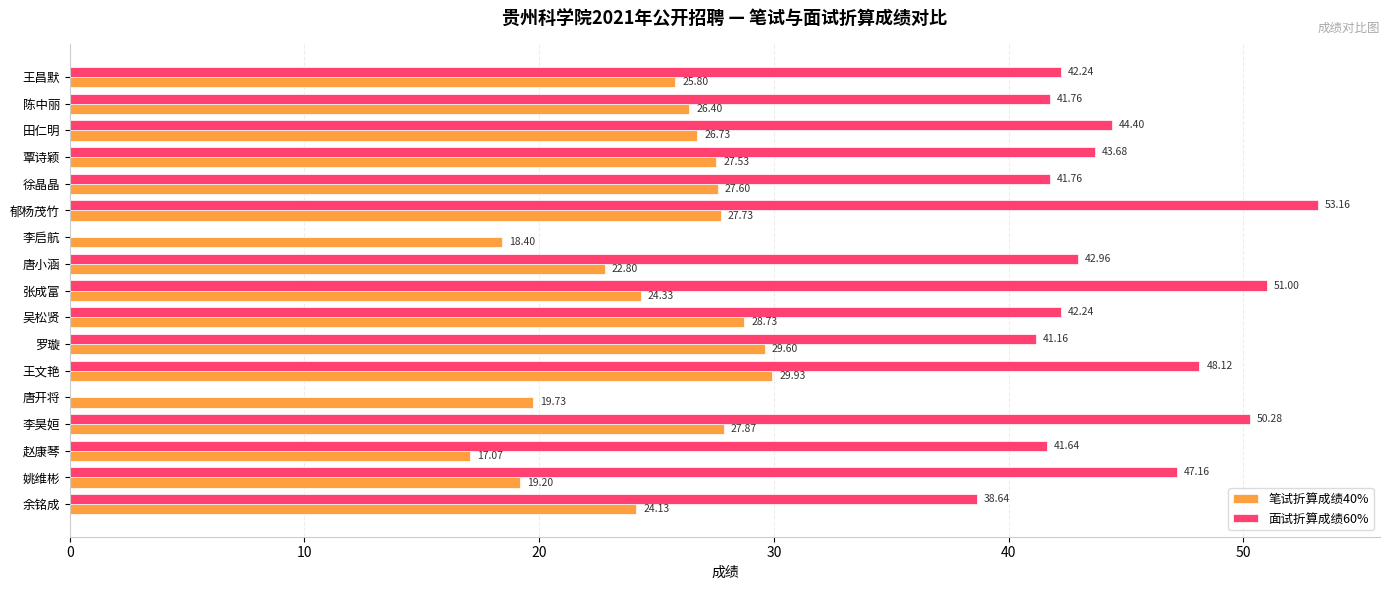

What is the average value of the 面试折算成绩60% series?

39.4